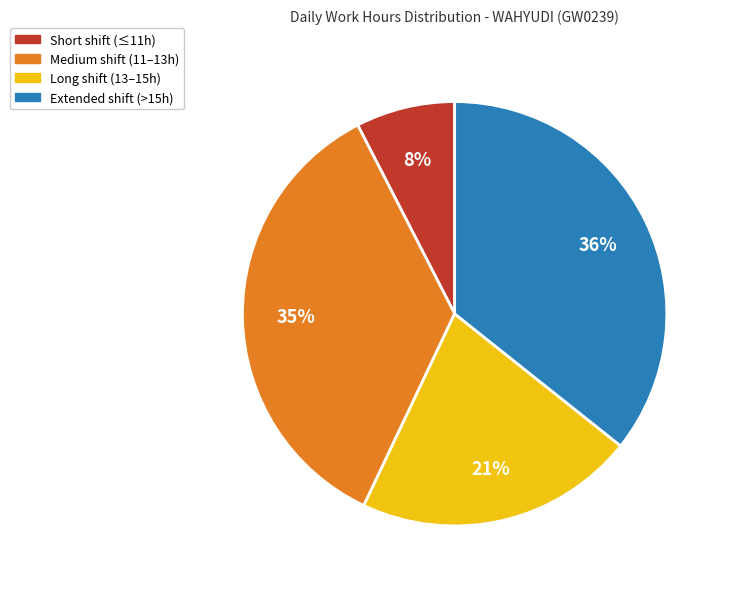

To the nearest percent, what is the average slice percentage?

25%